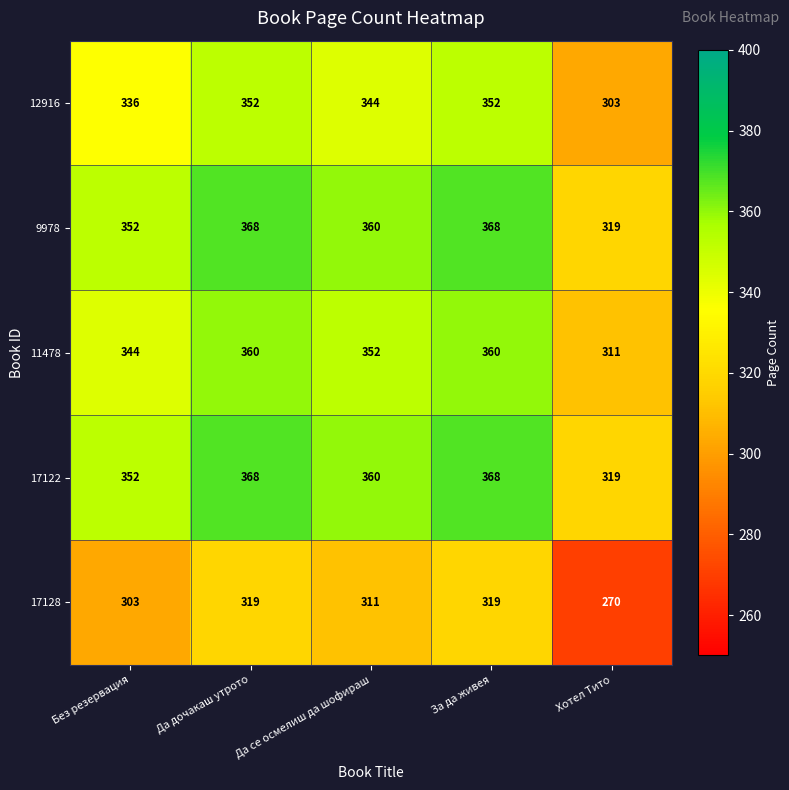

What is the difference between the maximum and second lowest values in the 9978 series?

16